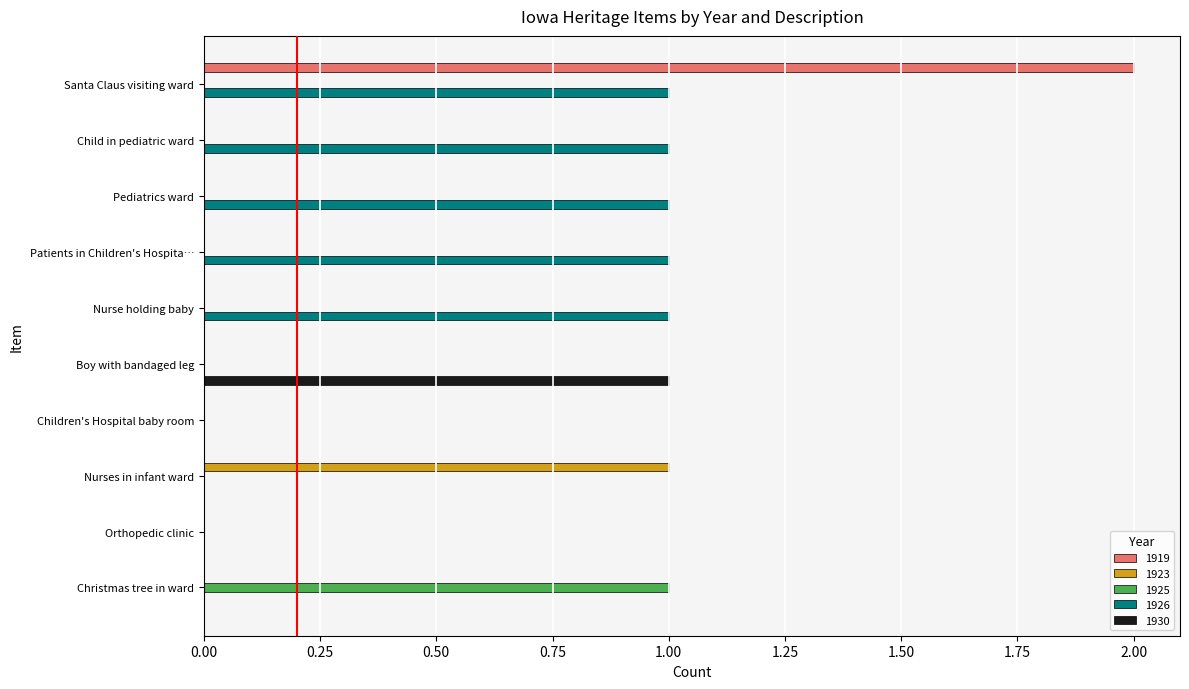

Which series changed the most between Nurse holding baby and Children's Hospital baby room?

1926